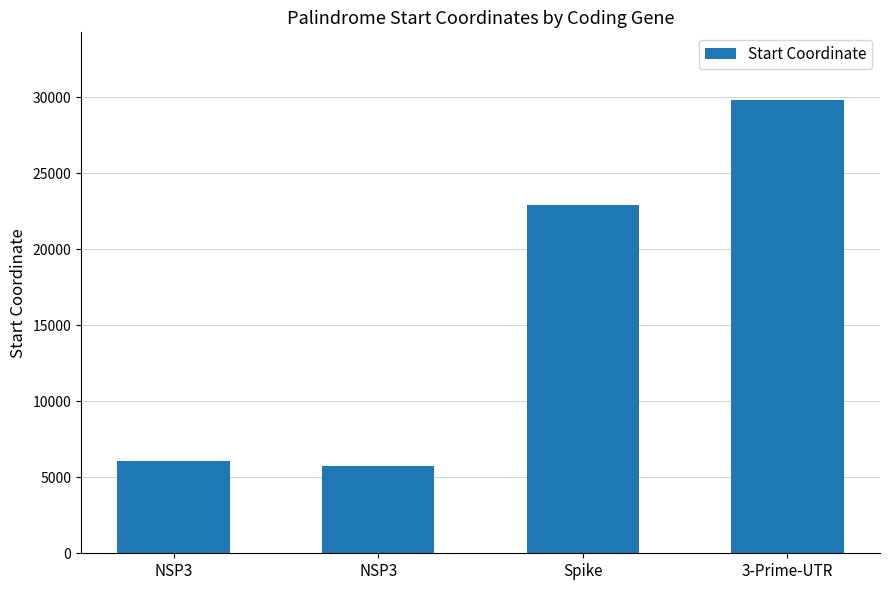

How many bars are there in total?

4